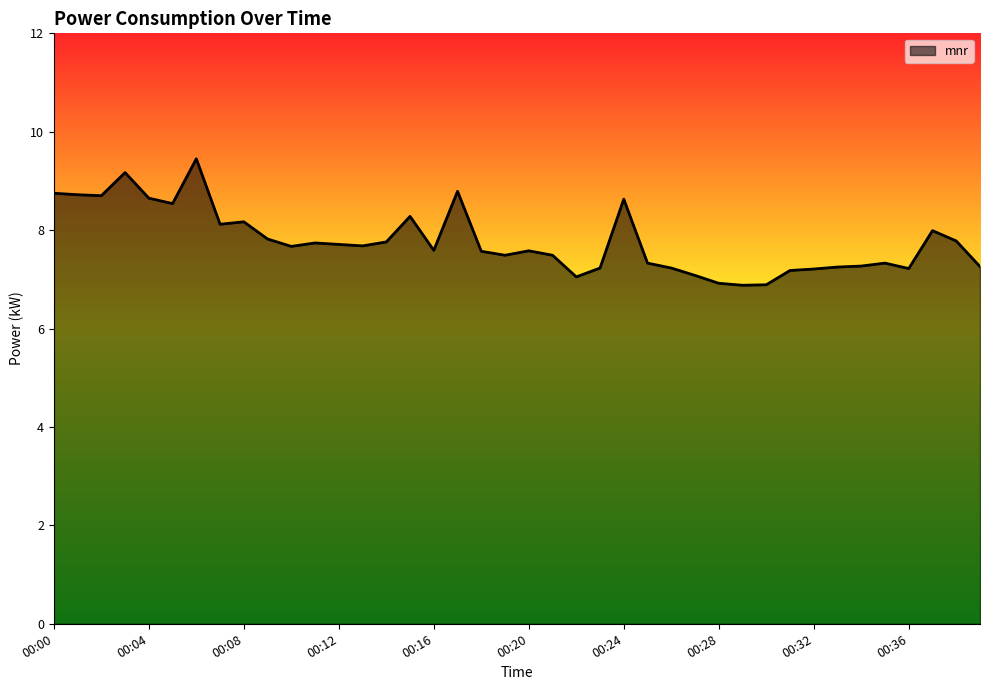

True or false: the data has more than 2 interior local peaks.

True